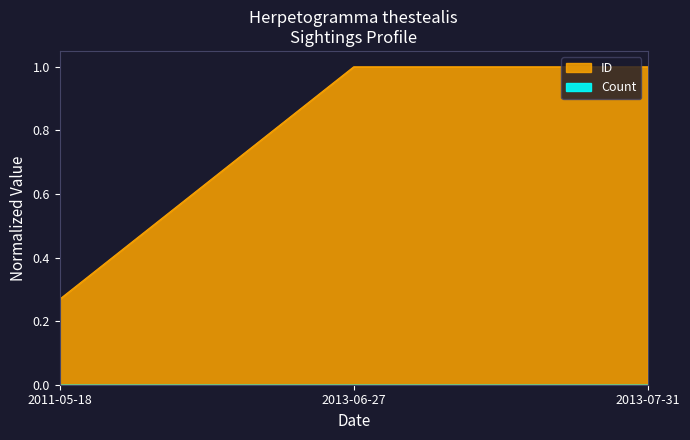

Rank the categories by value from lowest to highest.

2011-05-18, 2013-06-27, 2013-07-31